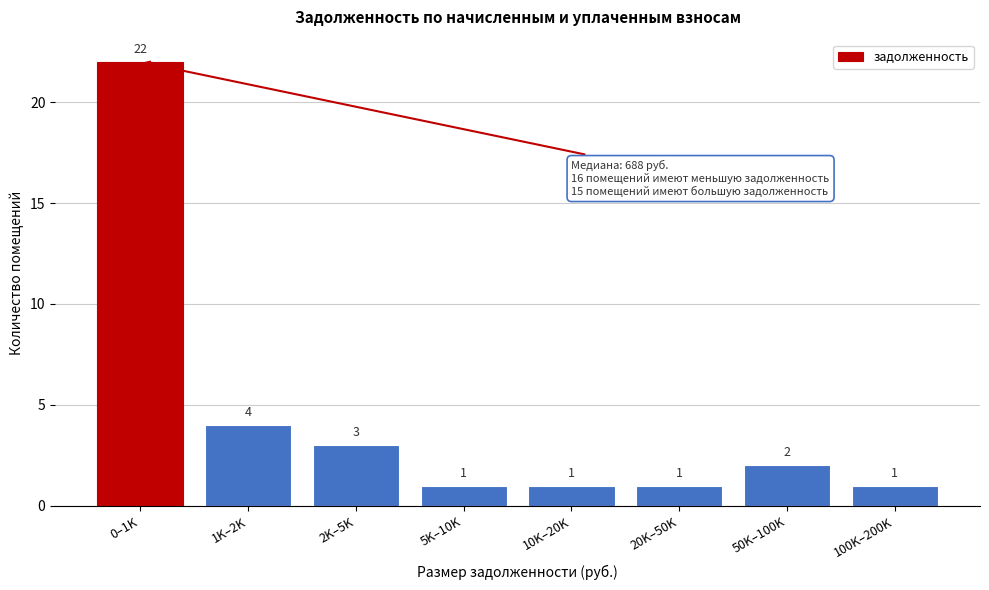

Reading left to right, list all the values displayed in this chart.

22	4	3	1	1	1	2	1